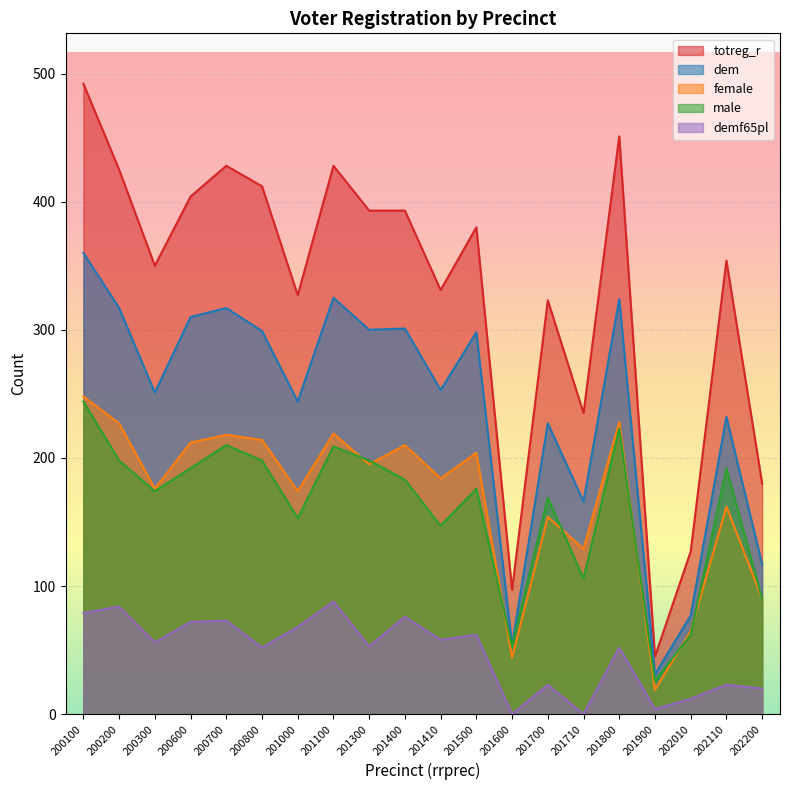

Reading left to right, extract all data points from this chart.

totreg_r: 492	425	350	404	428	412	327	428	393	393	331	380	97	323	235	451	45	127	354	180
dem: 360	317	251	310	317	299	244	325	300	301	253	298	54	227	166	324	31	77	232	117
female: 248	227	176	212	218	214	174	219	195	210	184	204	44	154	129	228	19	65	162	90
male: 244	198	174	192	210	198	153	209	198	183	147	176	53	169	106	223	26	62	192	90
demf65pl: 79	84	56	72	73	52	68	88	53	76	58	62	0	23	0	52	4	12	23	20